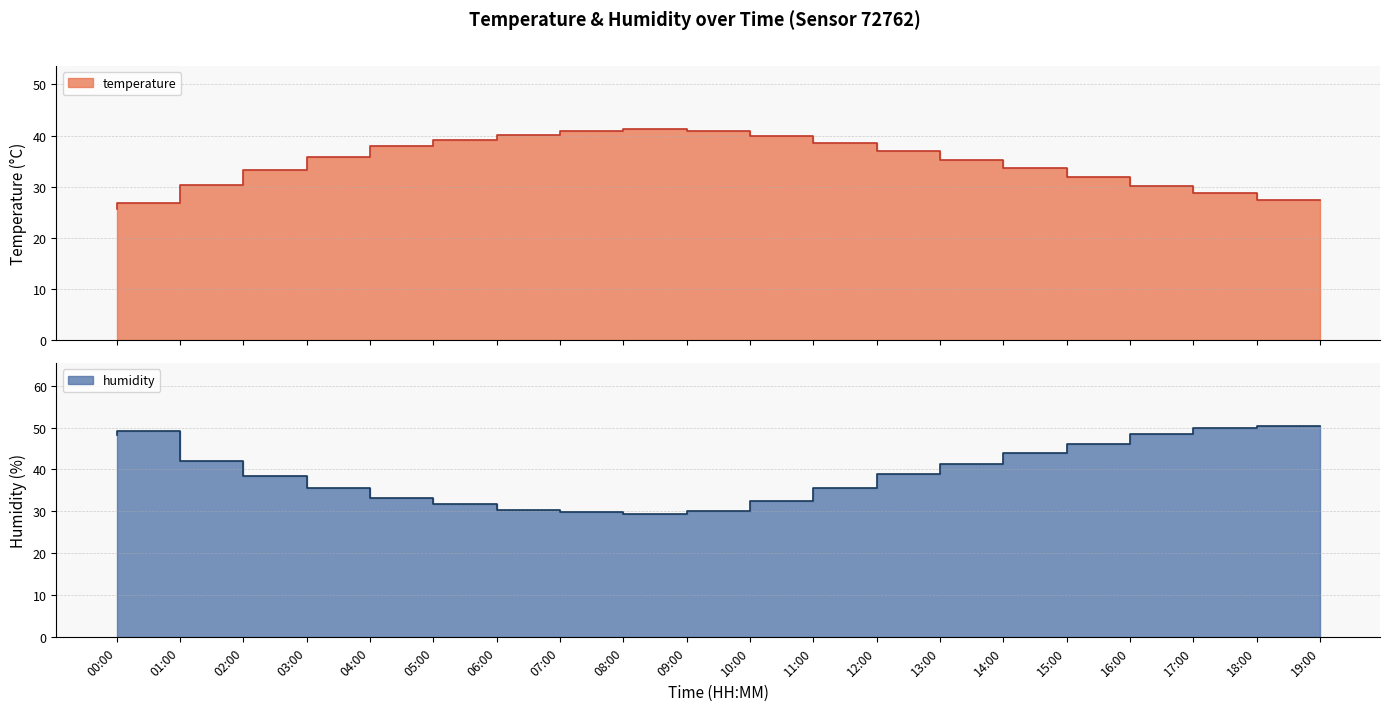

At which category is the sum across all series the highest?

18:00